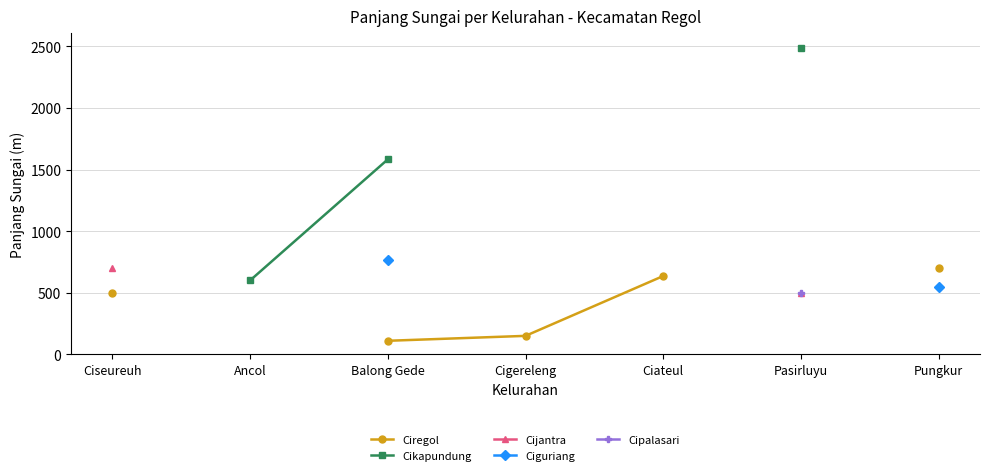

Where is Ciregol nearest to the value 405?

Ciseureuh